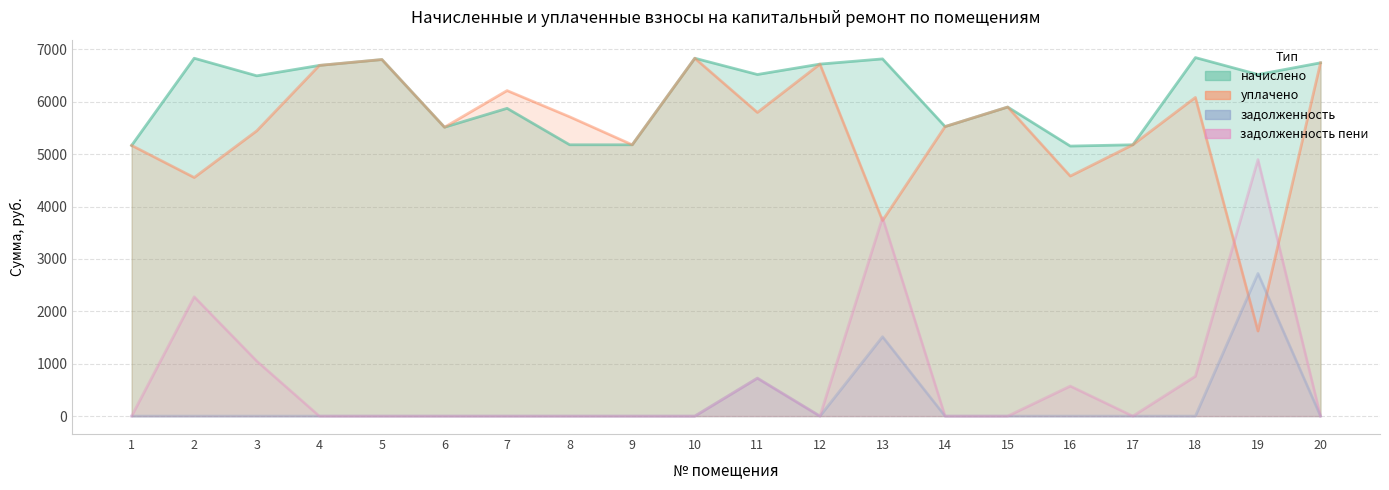

The value of задолженность at 20 is 1876.0. True or false?

False